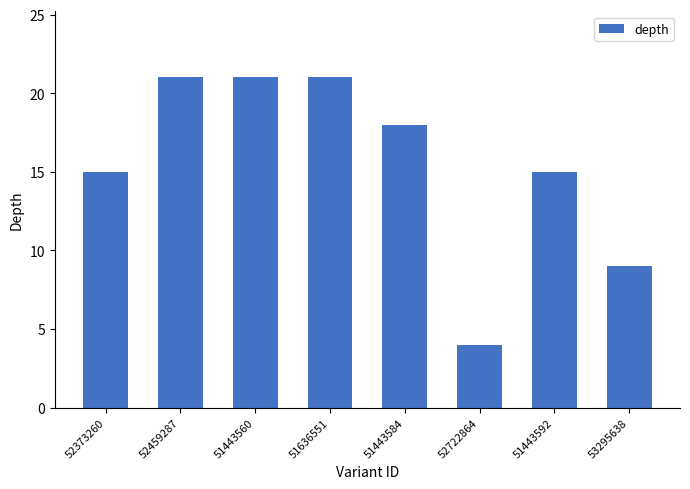

At which label does the data first exceed 18?

52459287